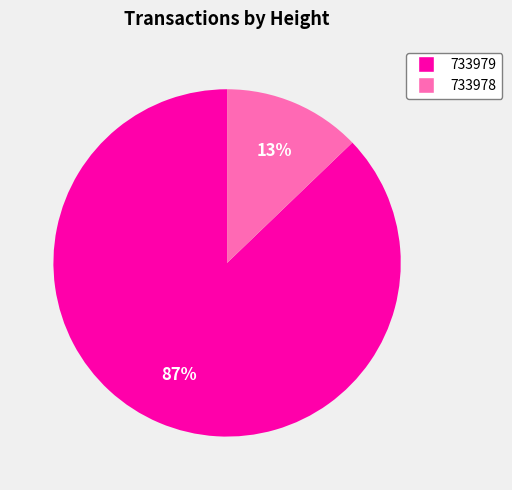

Rank the categories by value from highest to lowest.

733979, 733978